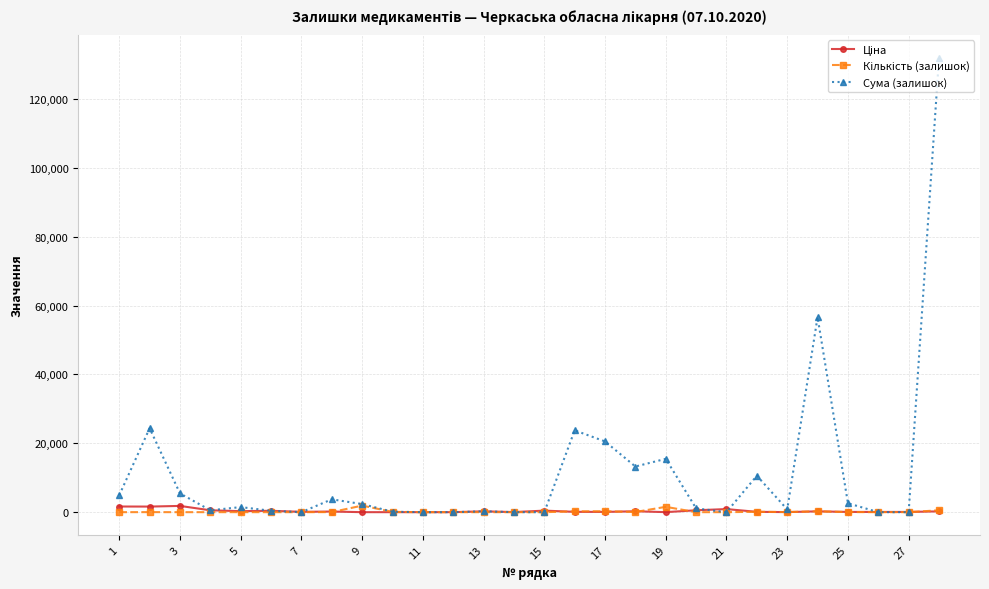

Which series has the largest range (max minus min)?

Сума (залишок)